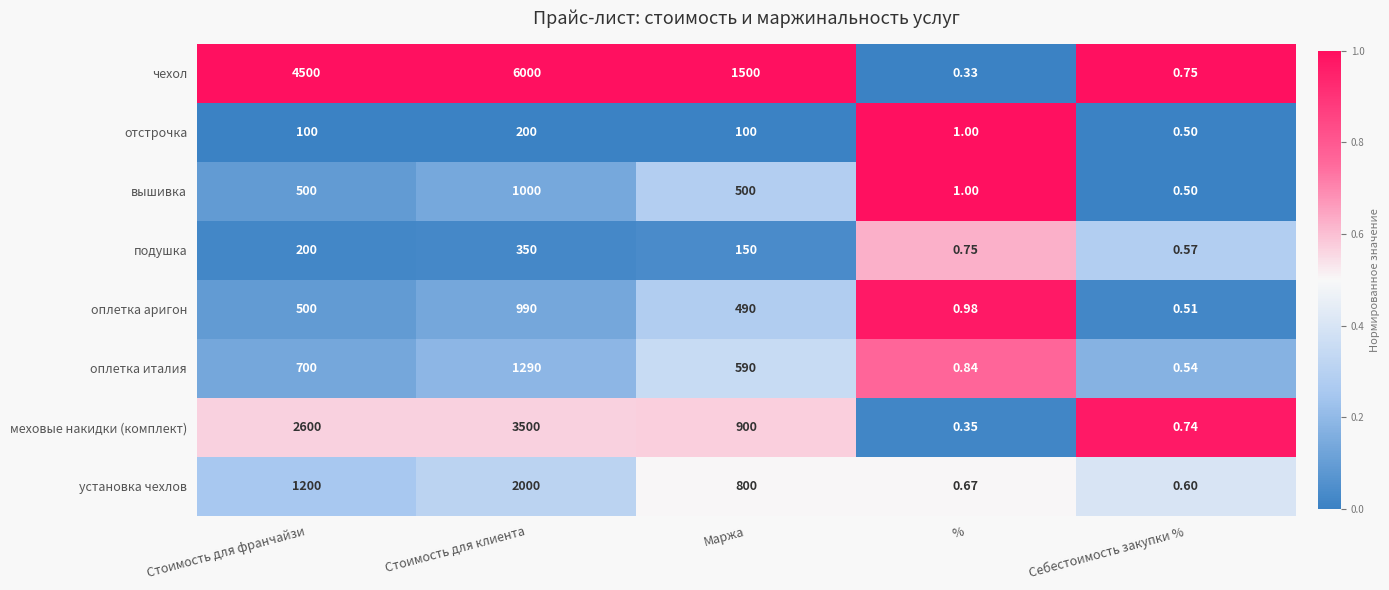

What is the spread (max minus min) of values at Стоимость для франчайзи?

4400.0